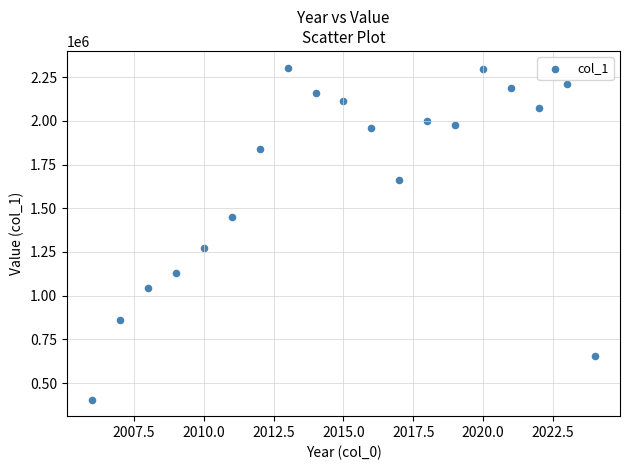

What is the range of Y values (max minus min)?

1899962.7